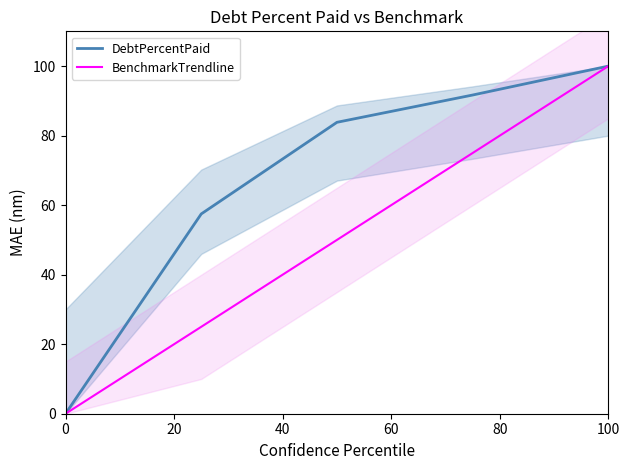

At which label does BenchmarkTrendline reach its peak?

100